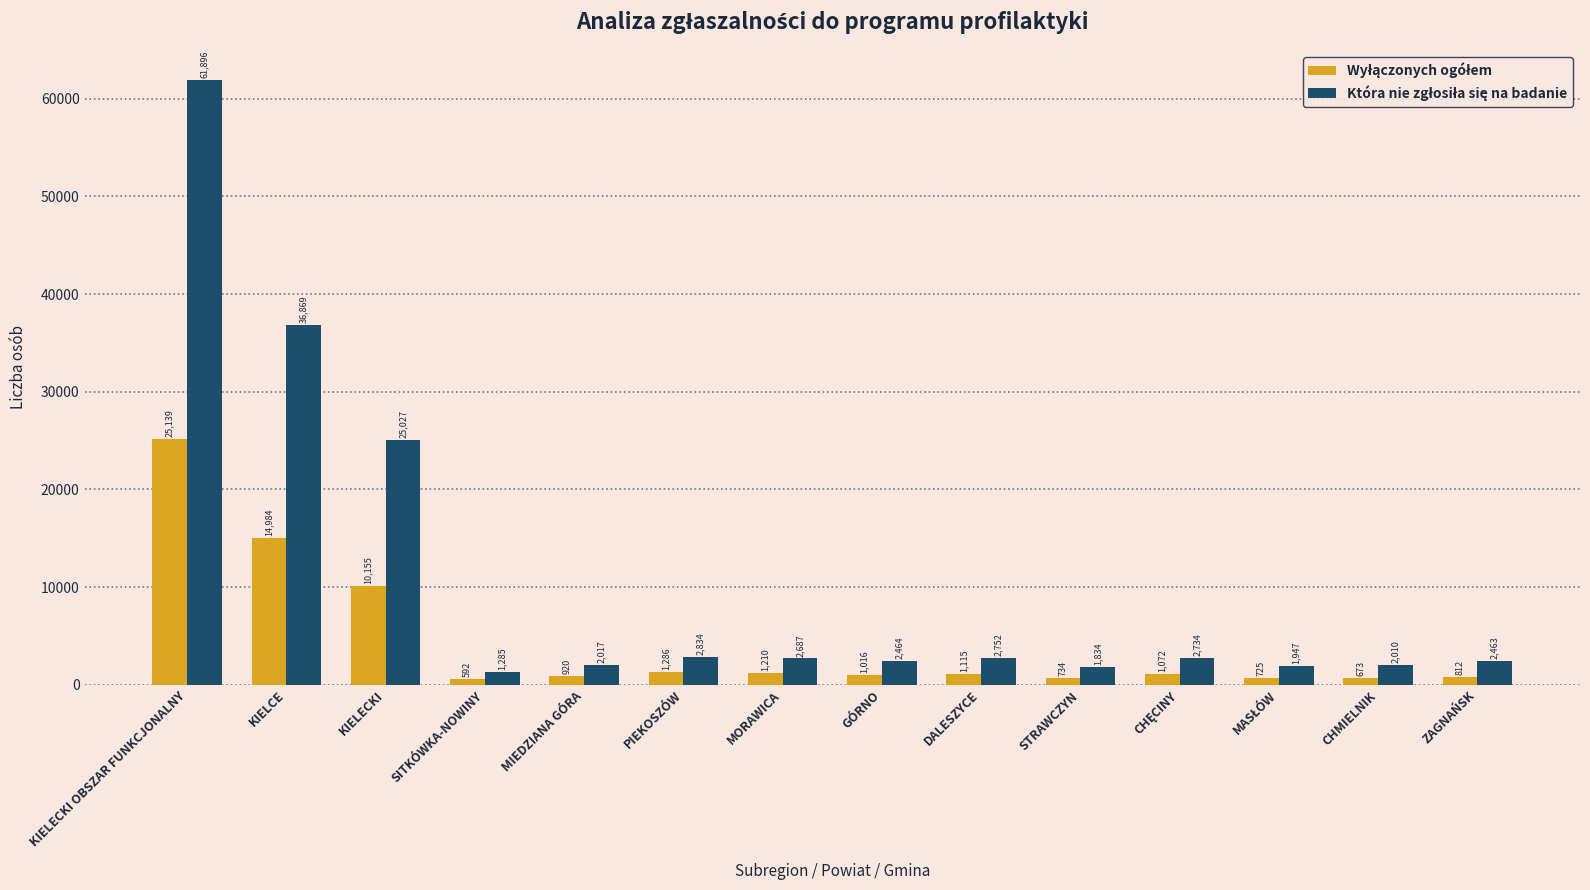

What is the greatest value displayed?

61896